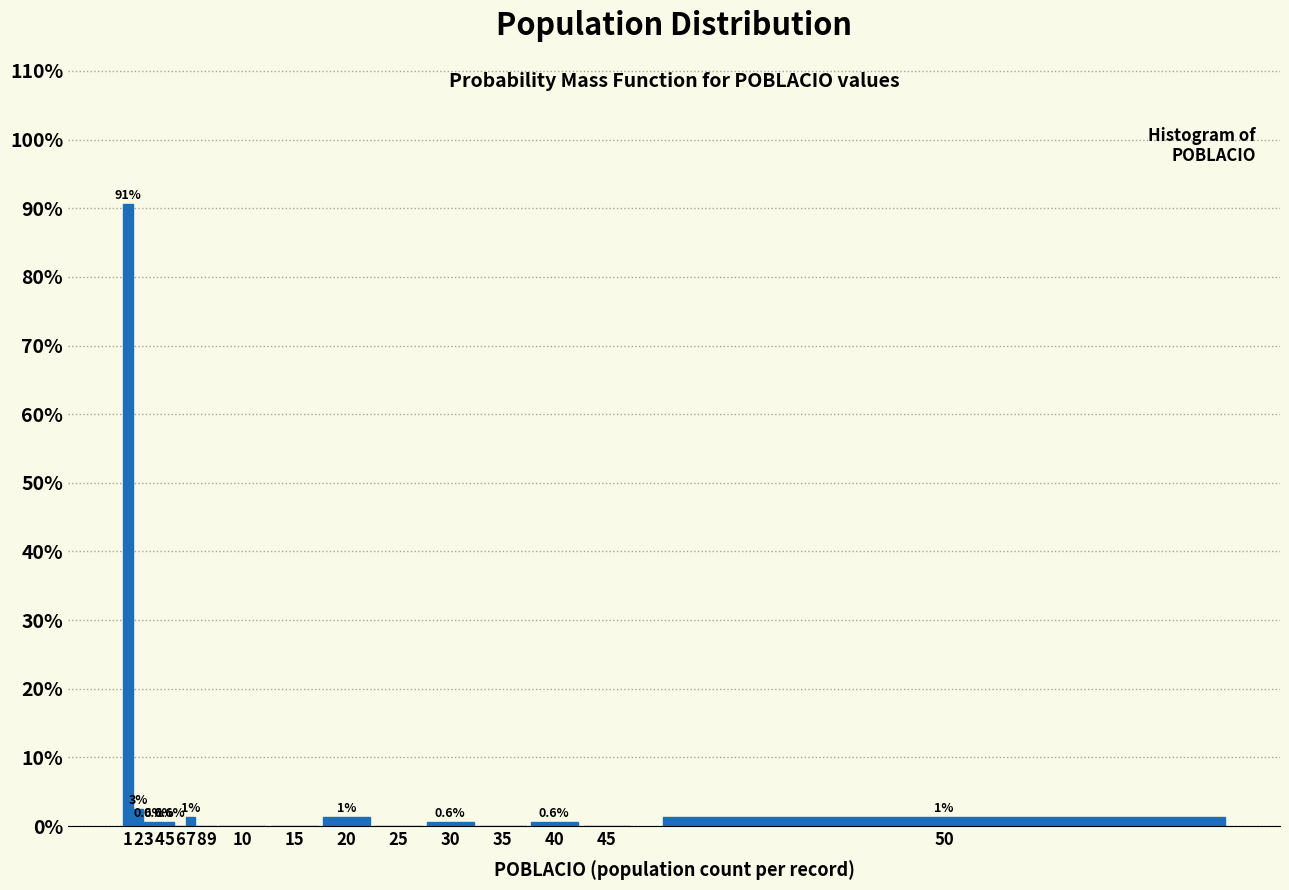

What is the maximum value shown in the chart?

90.6